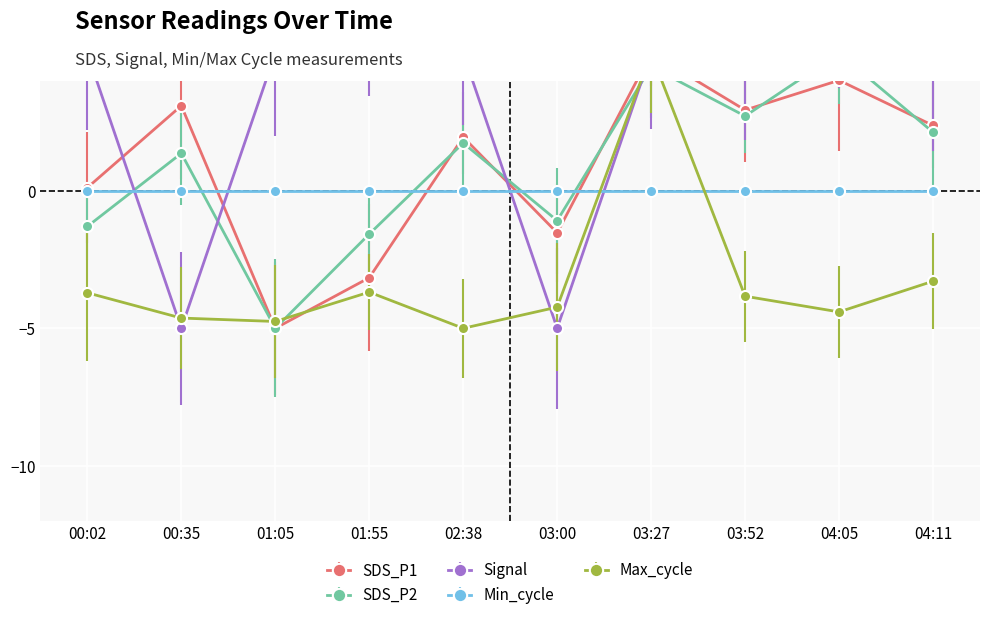

Which series changed the most between 01:05 and 04:05?

SDS_P2